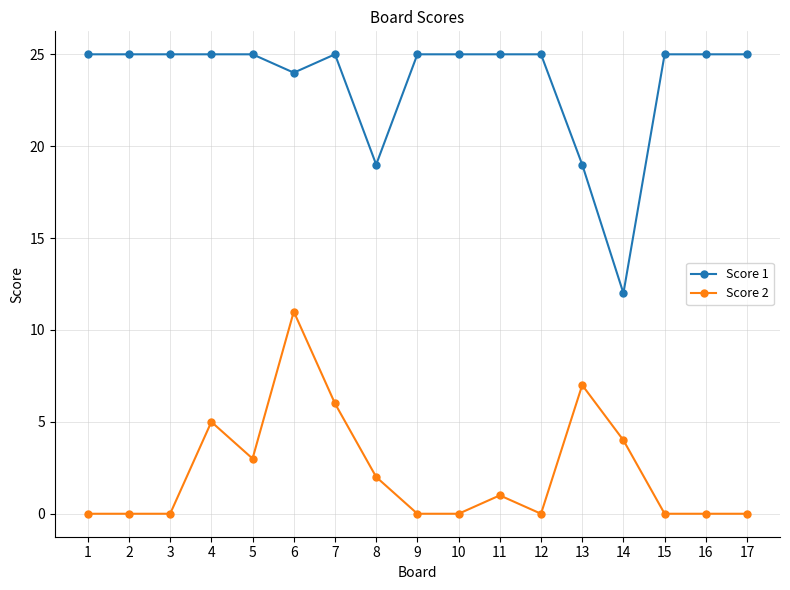

True or false: Score 1 has a value of 36 at 12.

False